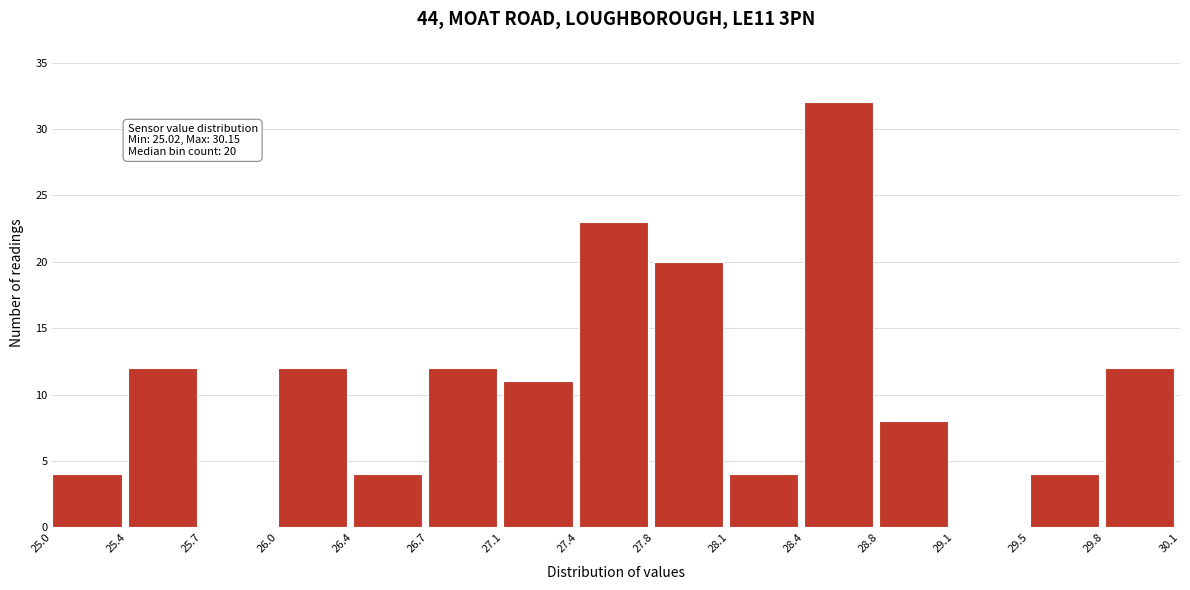

Over which range of the x-axis is the bar tallest?

28.4 to 28.8